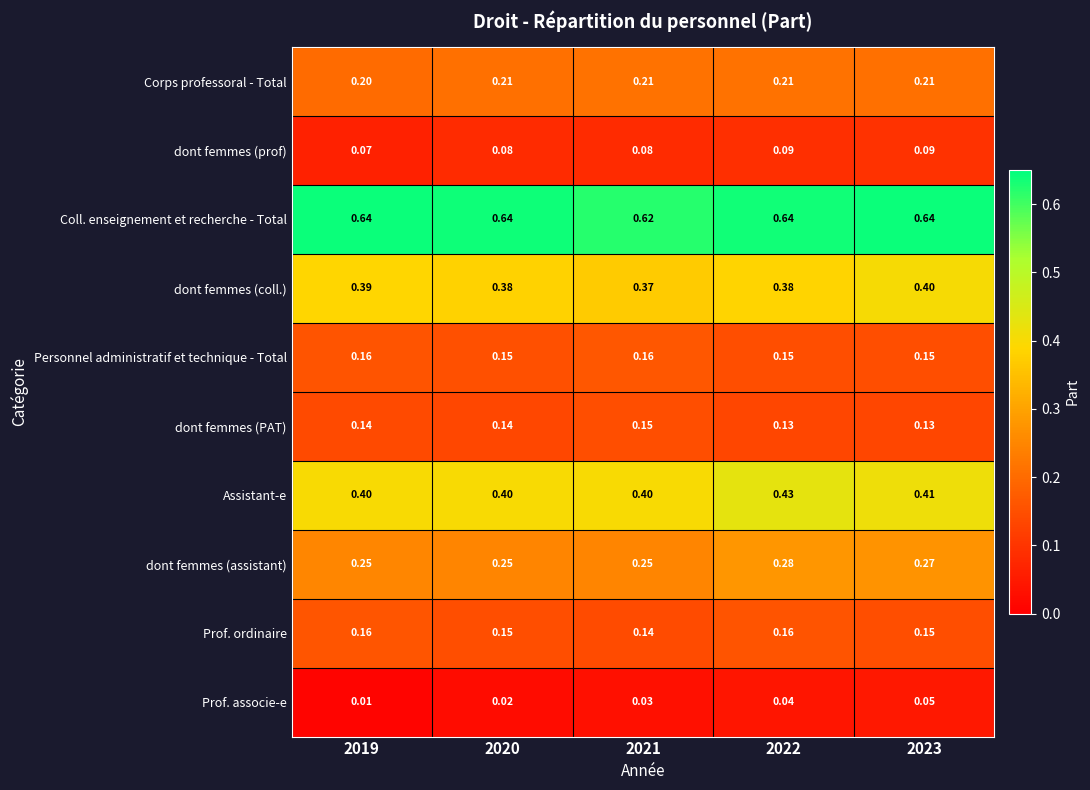

At which category is the sum across all series the highest?

2022